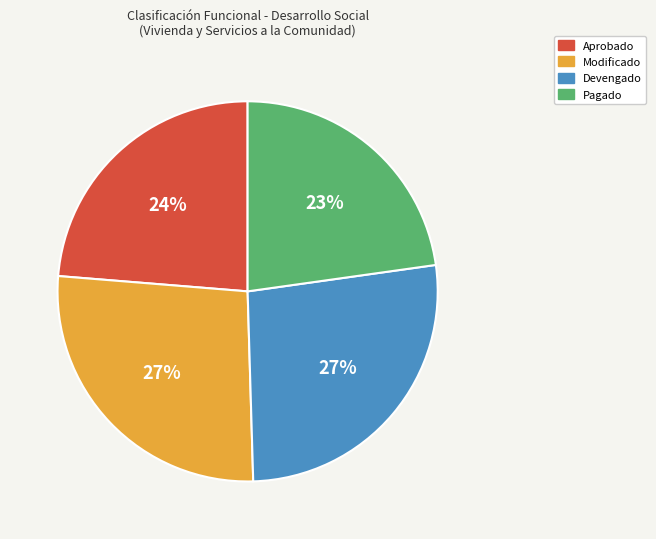

What percentage is the Modificado slice, to the nearest percent?

27%